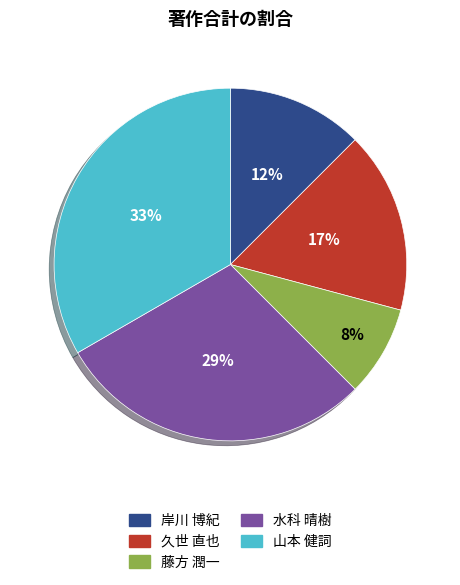

To the nearest percent, what is the difference between the 藤方 潤一 and 岸川 博紀 slice percentages?

4%